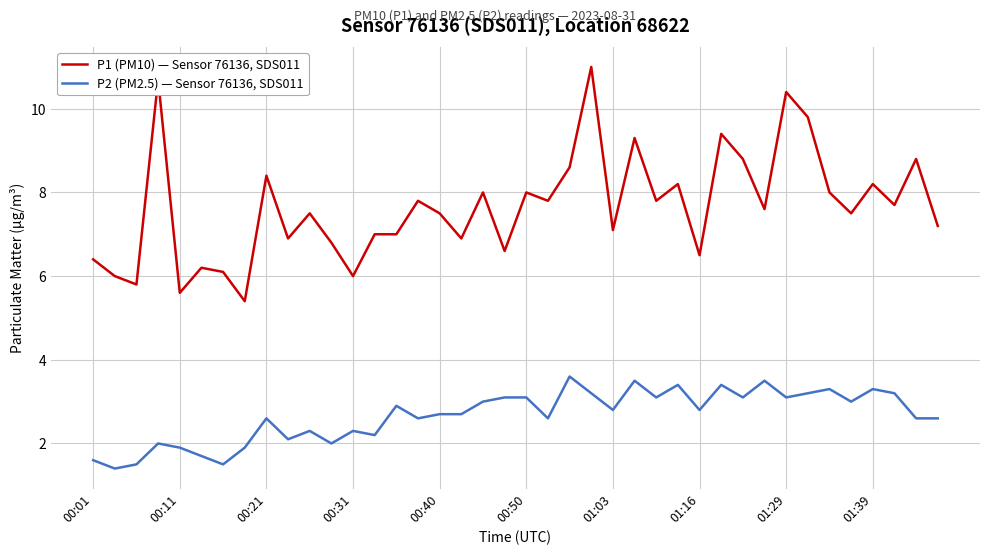

What is the maximum value shown in the chart?

11.0